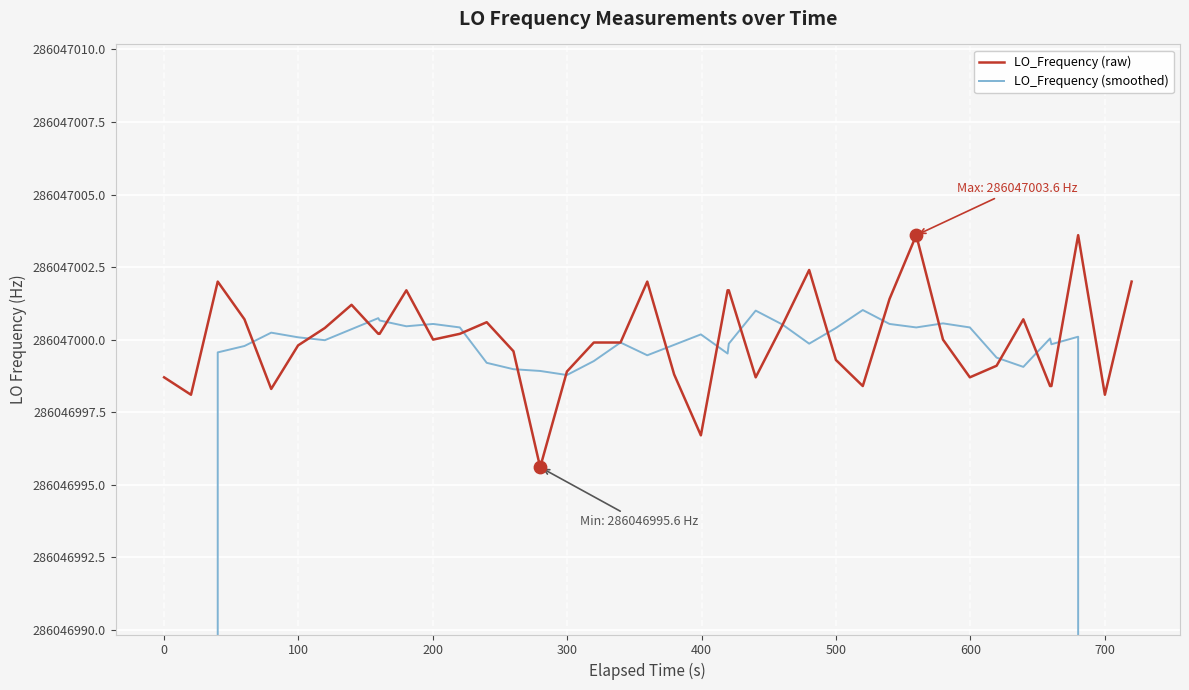

Which series has the widest spread of Y values?

LO_Frequency (smoothed)